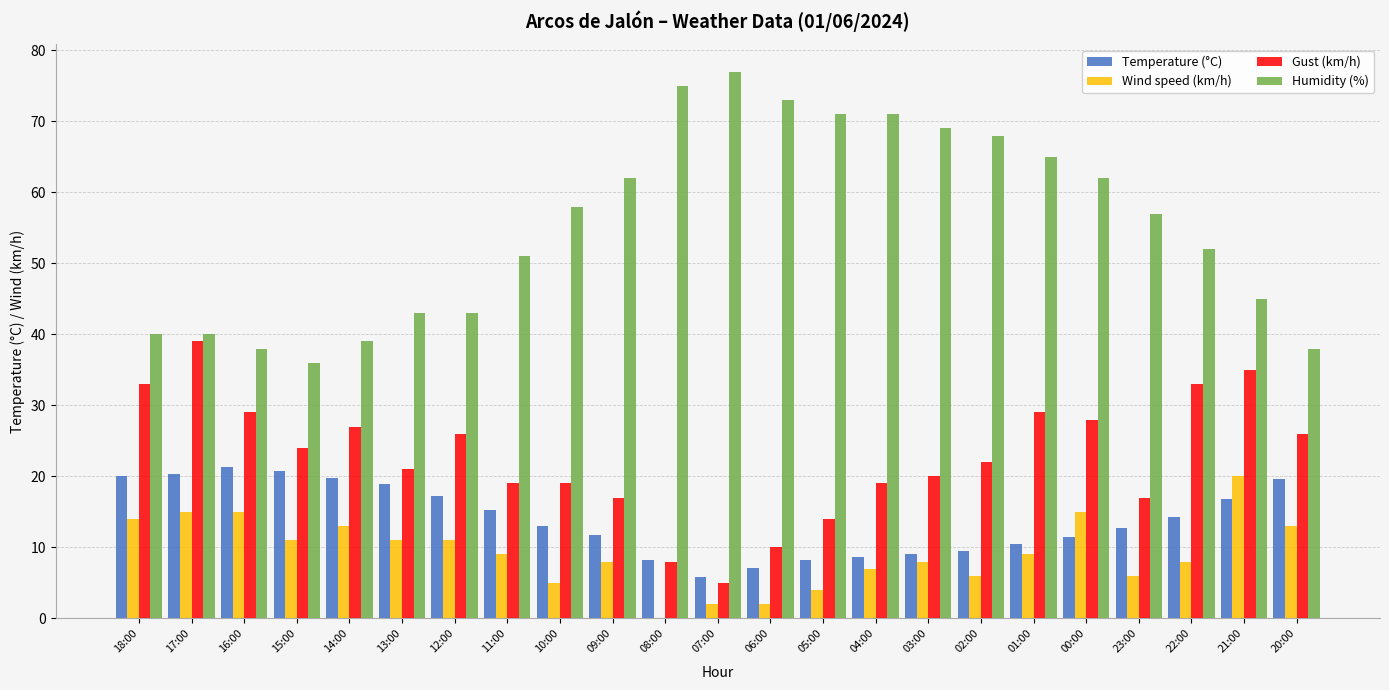

What is the sum of the Wind speed (km/h) values at 11:00 and 23:00?

15.0